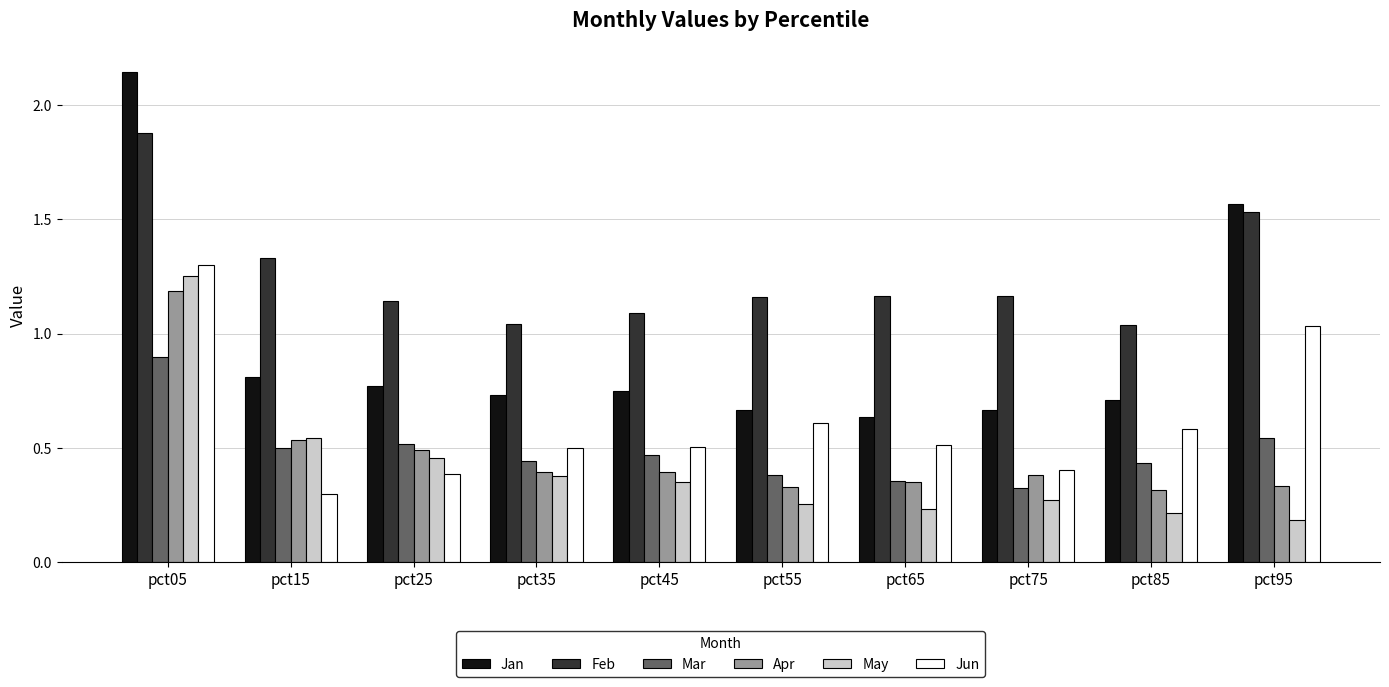

Which series has the largest total across all categories?

Feb